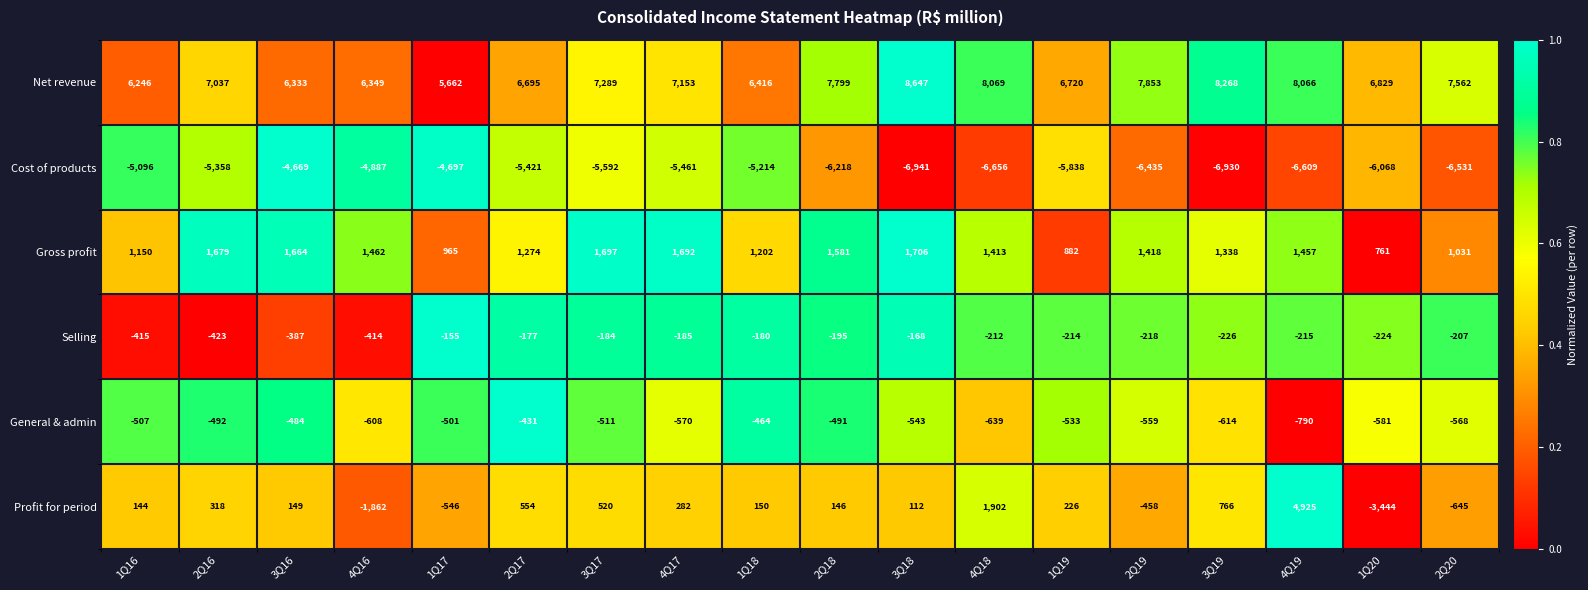

What is the difference between the maximum and minimum values in the General & admin series?

359